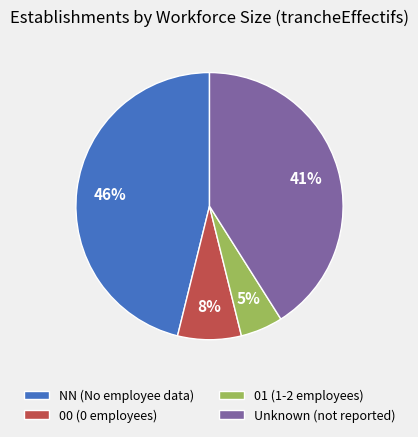

Which slice is the largest?

NN (No employee data)